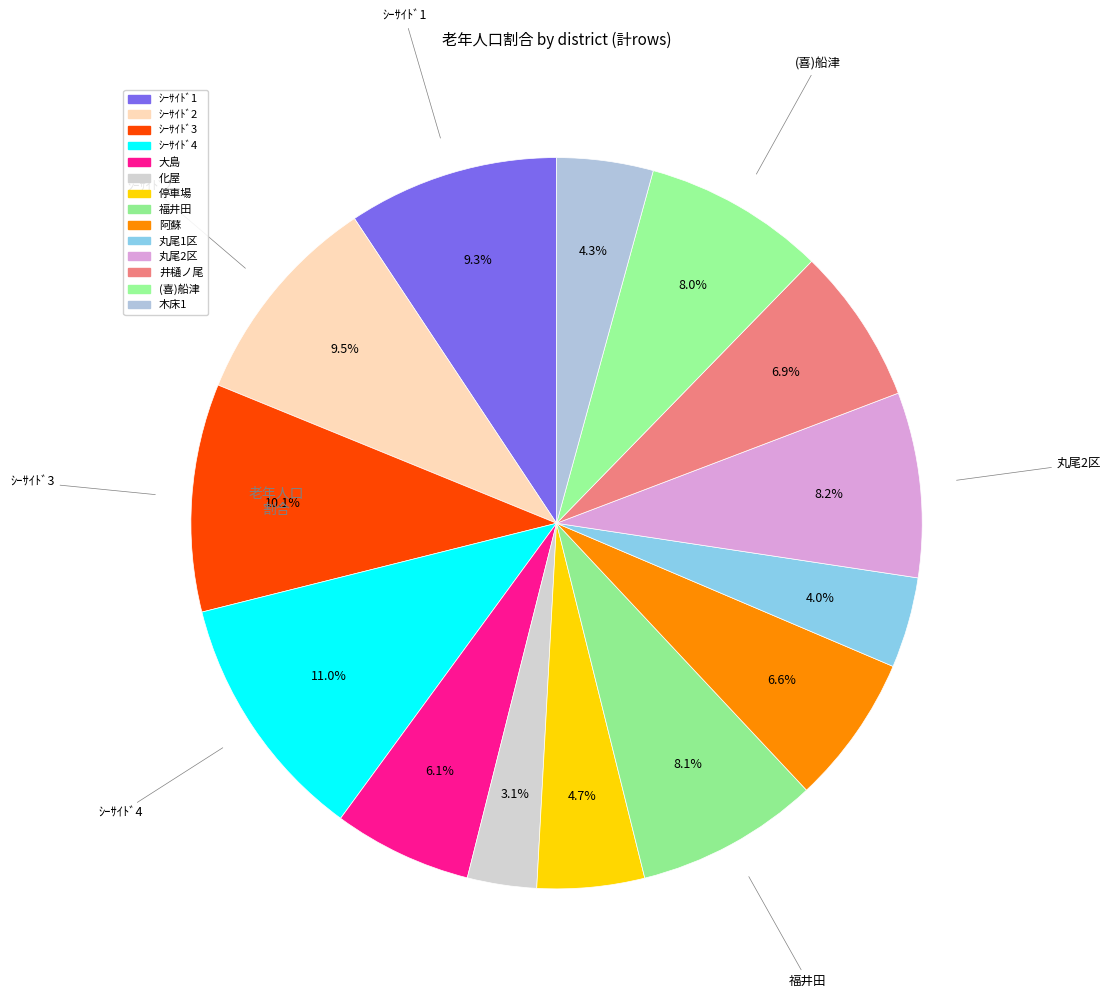

How many segments does this pie chart have?

14